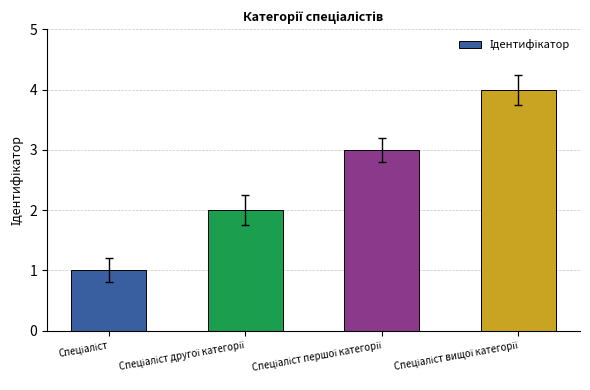

What is the greatest value displayed?

4